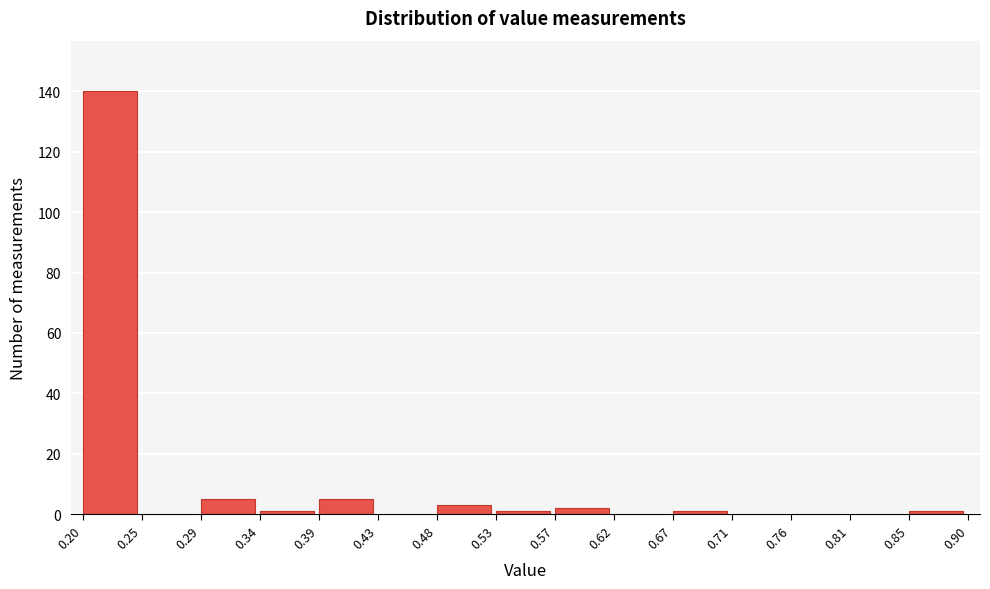

What is the height of the bar covering 0.48 to 0.53 on the x-axis? The values are not printed on the chart, so give them approximately, as read against the axis.

4